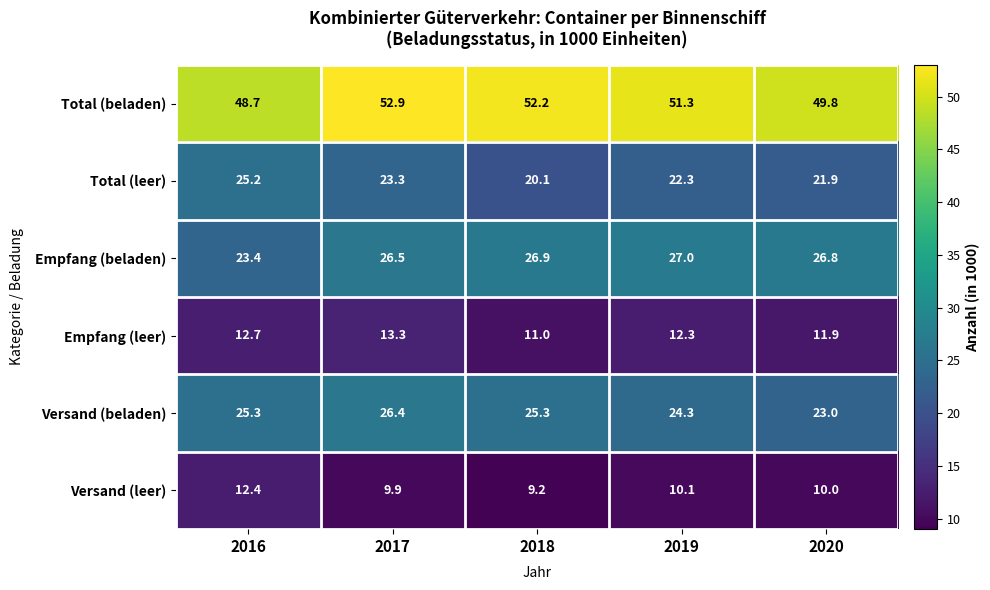

At which label is Versand (leer) closest to 10?

2020